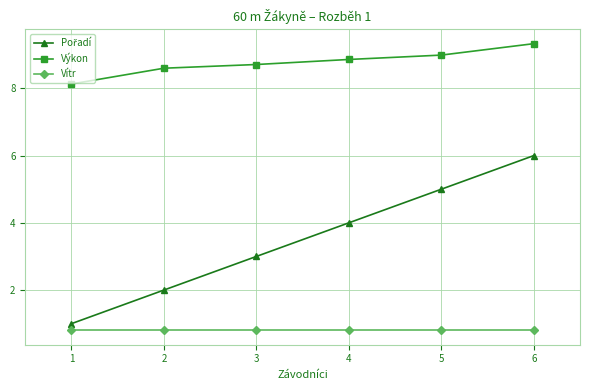

What is the value of the Vítr point at the 3rd from the left?

0.8